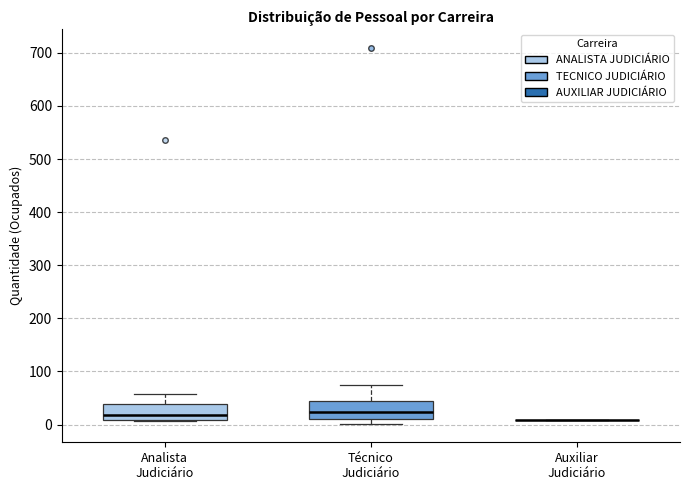

Reading left to right, transcribe this box plot: for each box, give where its median line is, the range the box spans, and where its two whiskers end, as read against the y-axis. The values are not printed on the chart, so give them approximately, as read against the axis.

Analista Judiciário: median 20, box 10 to 40, whiskers 10 to 60
Técnico Judiciário: median 20, box 10 to 40, whiskers 0 to 80
Auxiliar Judiciário: box collapsed to a line at 10, whiskers 10 to 10